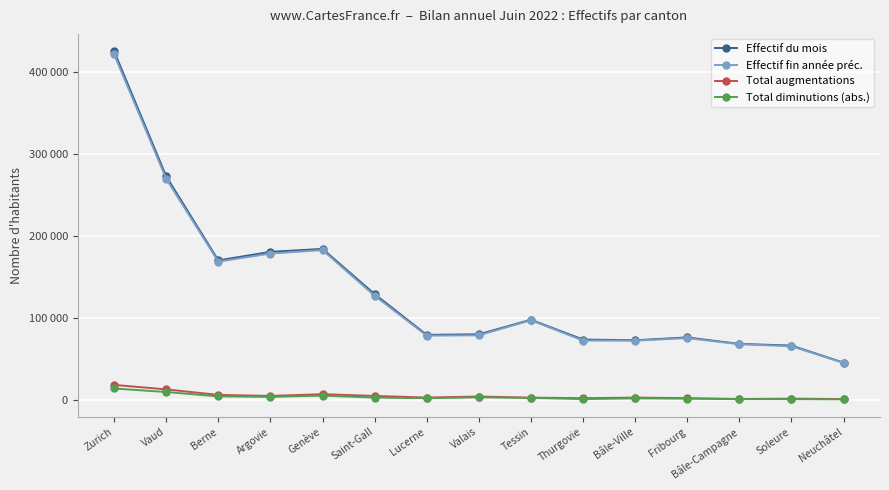

The Effectif du mois series shows 136953 at Lucerne. True or false?

False